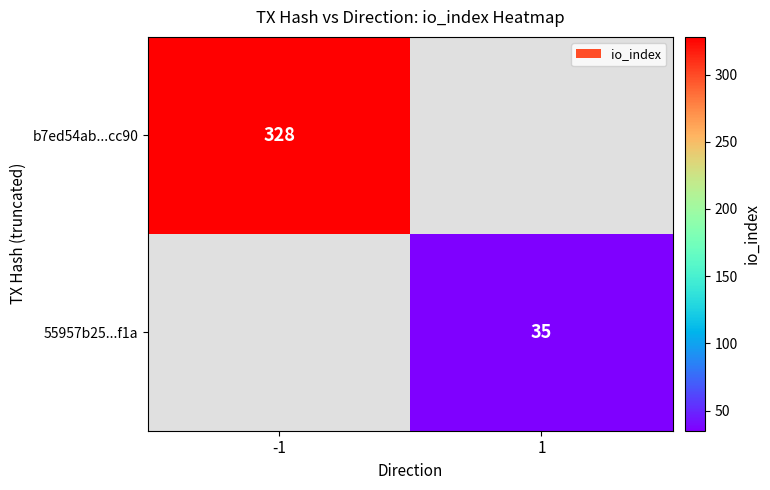

The value of b7ed54ab...cc90 at -1 is 181. True or false?

False